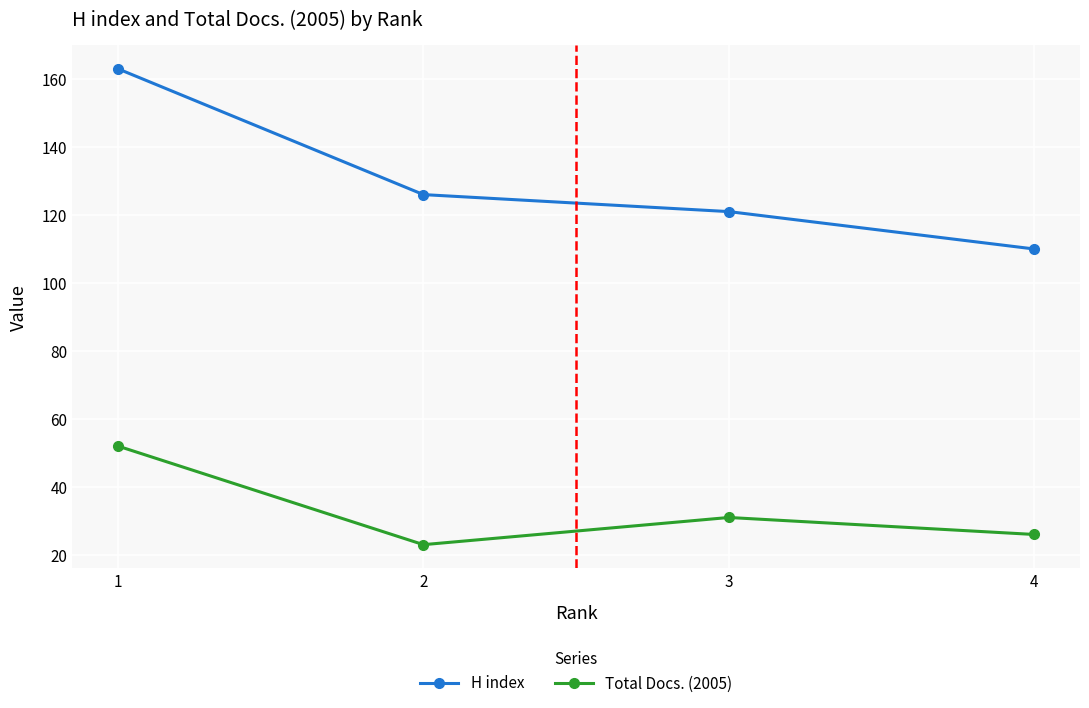

At which label does H index reach its peak?

1